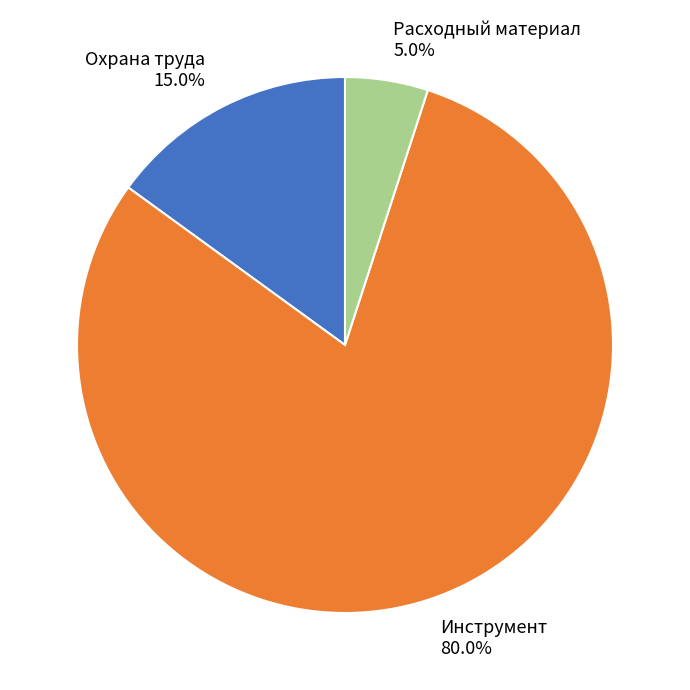

What is the ratio of the value at Инструмент to the value at Расходный материал?

16.0